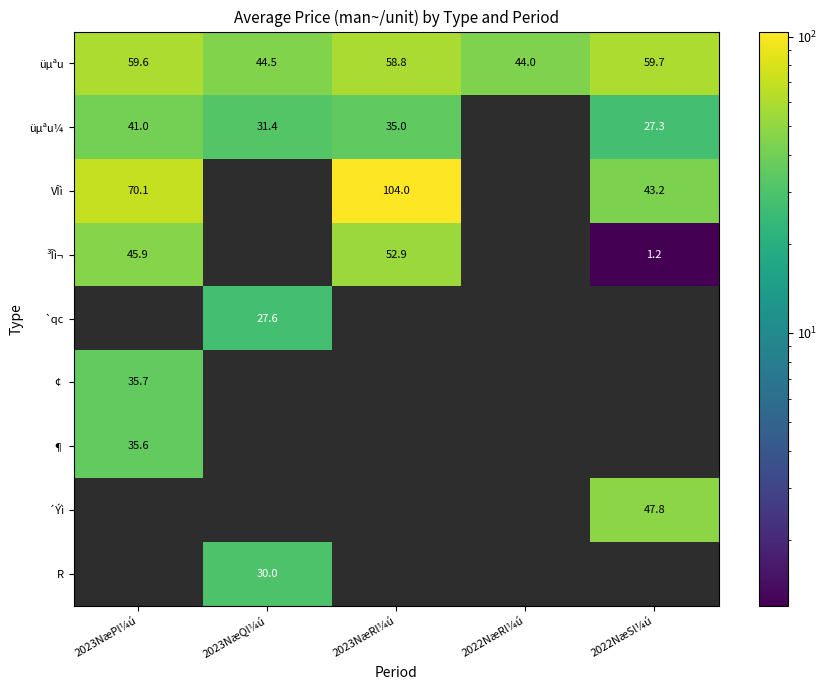

Which category has the lowest value in the üµªu series?

2022NæRl¼ú